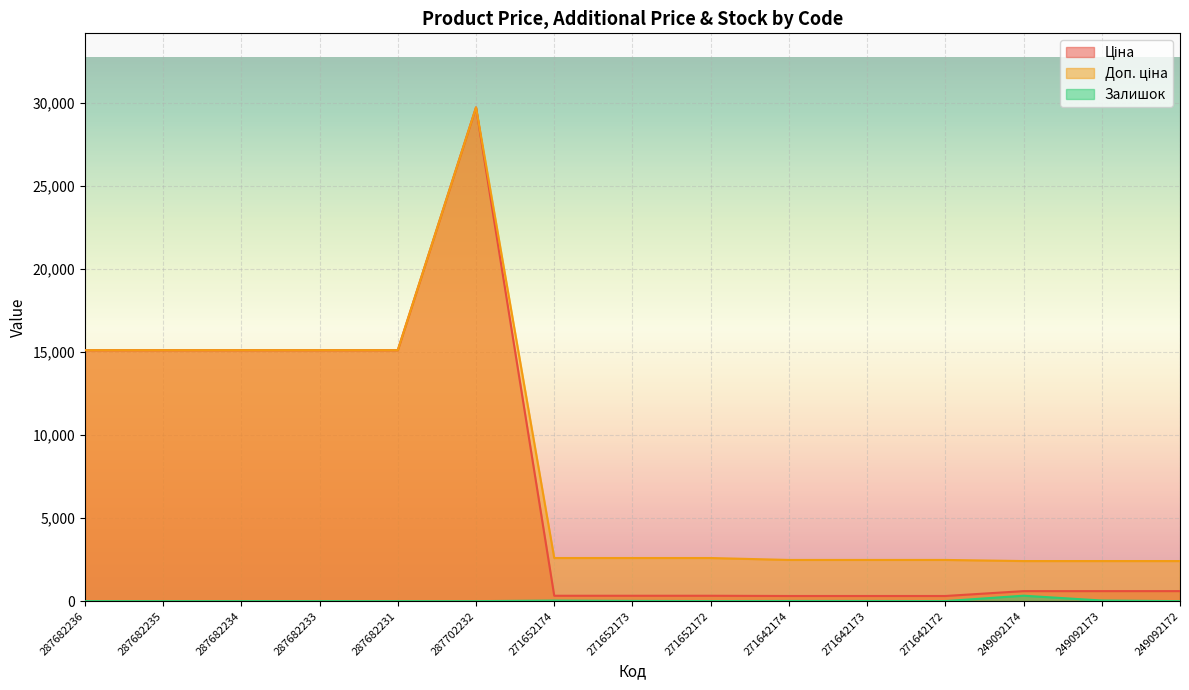

What is the difference between the second highest and minimum values in the Доп. ціна series?

12705.2